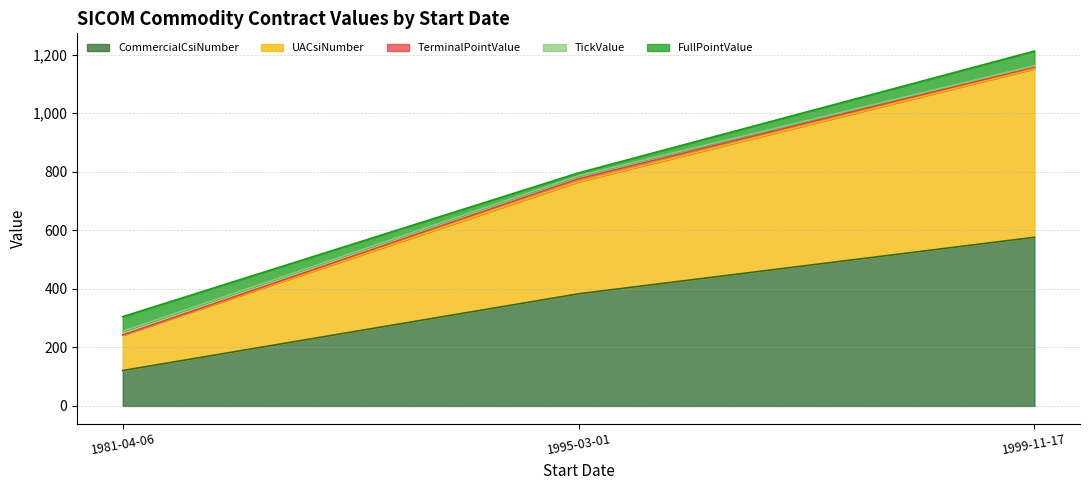

What is the difference between the highest and lowest values at 1981-04-06?

120.5